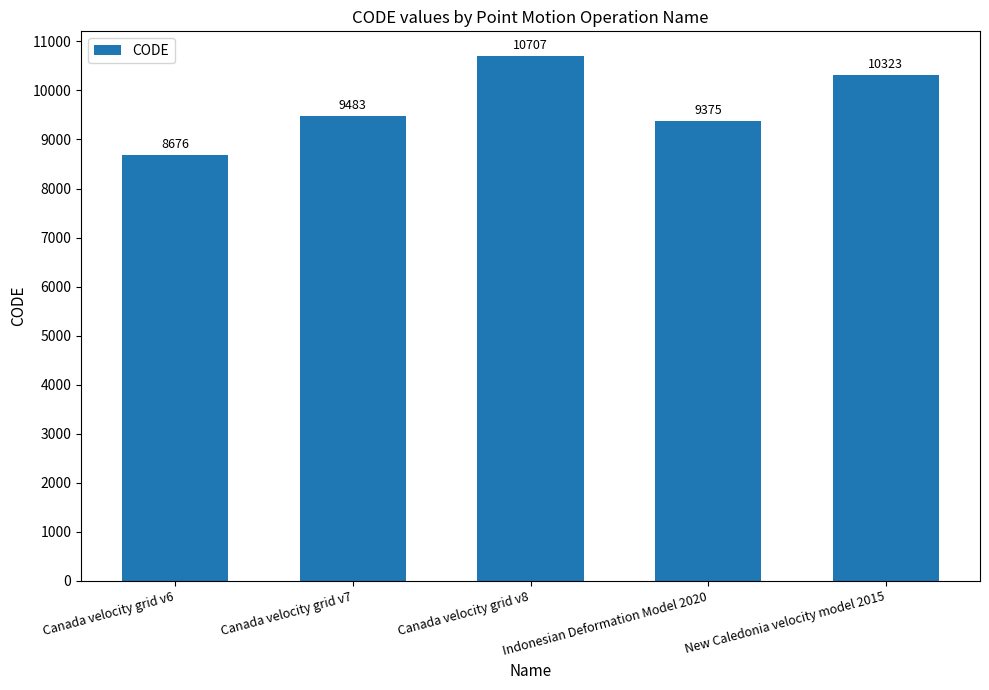

What is the difference between the maximum and minimum values?

2031